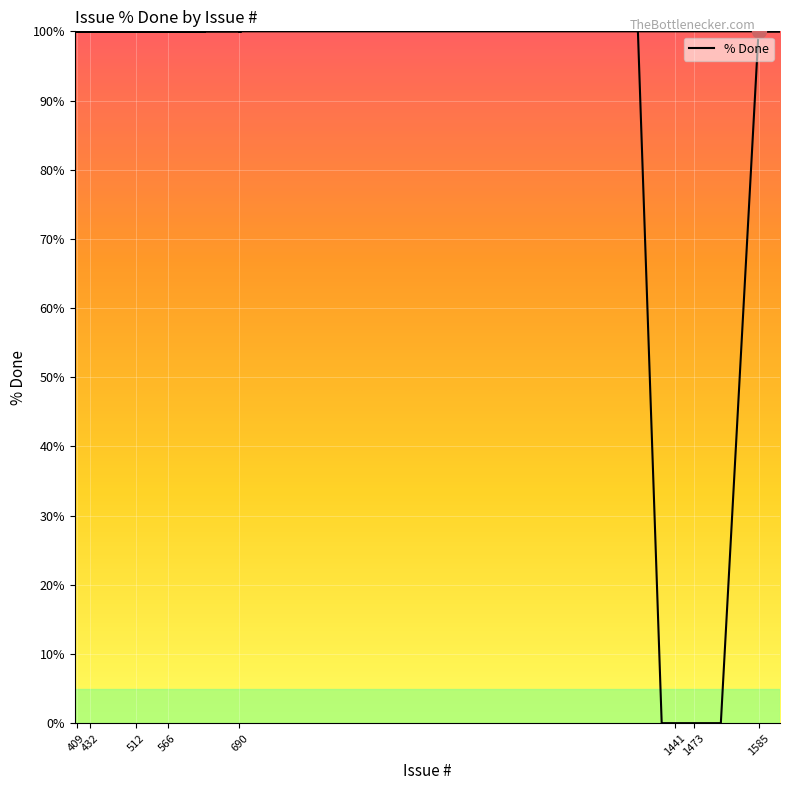

What is the difference between the maximum and minimum values?

100